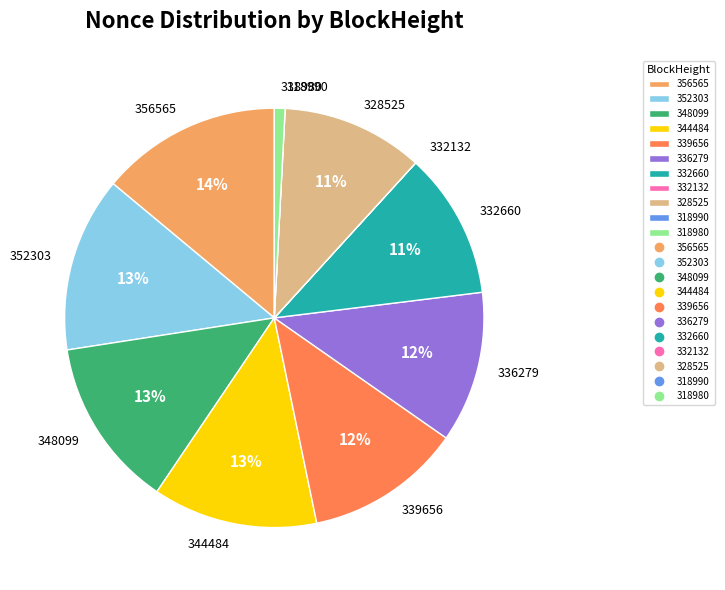

Is the sum of 339656 and 348099 greater than half?

No